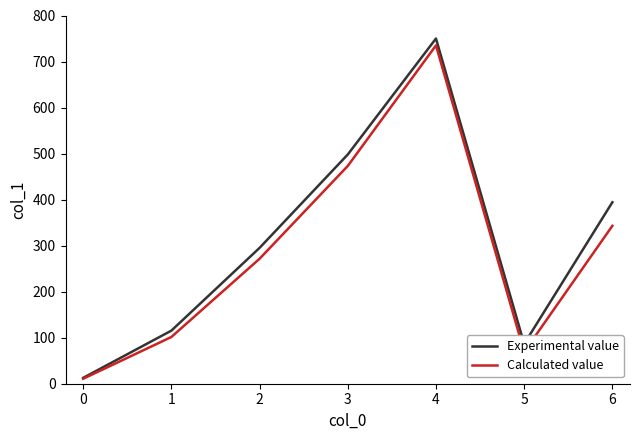

Read the Experimental value value at 4.

750.0